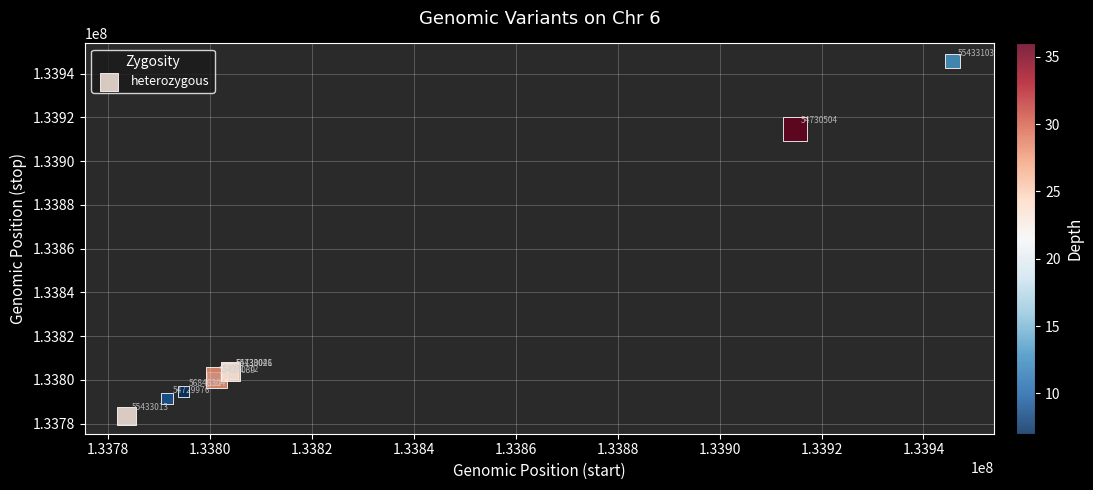

What Y value in the scatter plot is closest to 133864614?

133914766